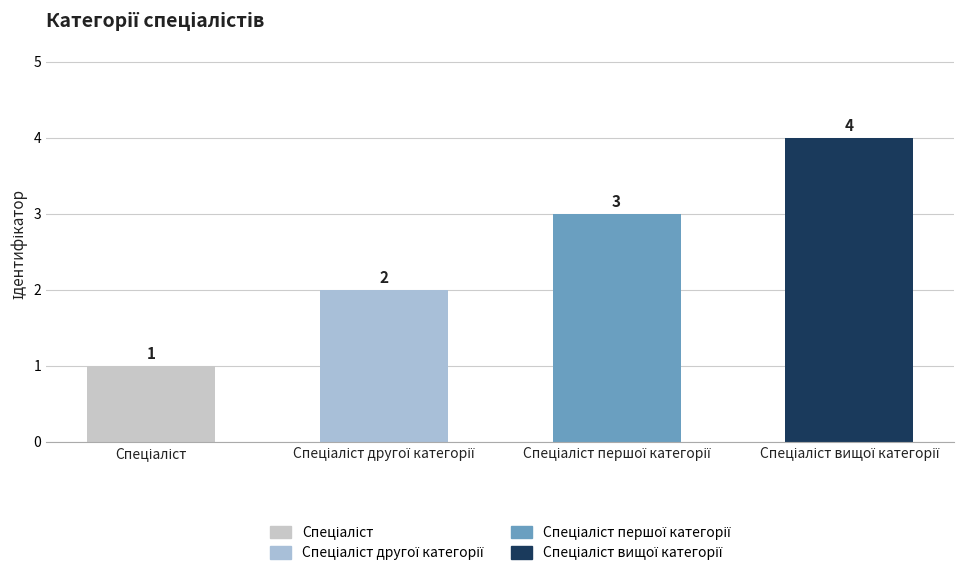

How many data points does each series have?

4